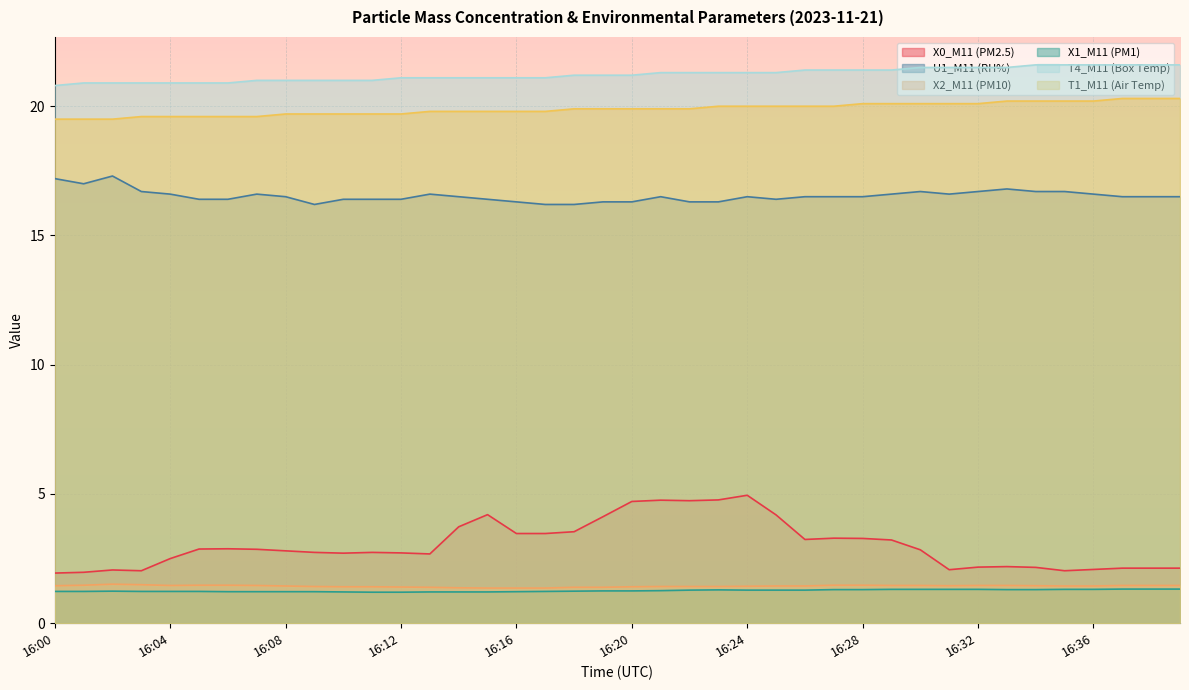

True or false: X0_M11 (PM2.5) and U1_M11 (RH%) cross at least once.

False